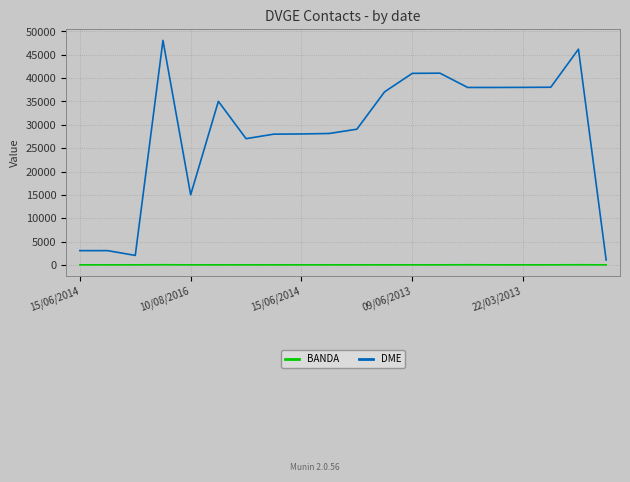

What is the difference between the maximum and minimum values in the DME series?

47032